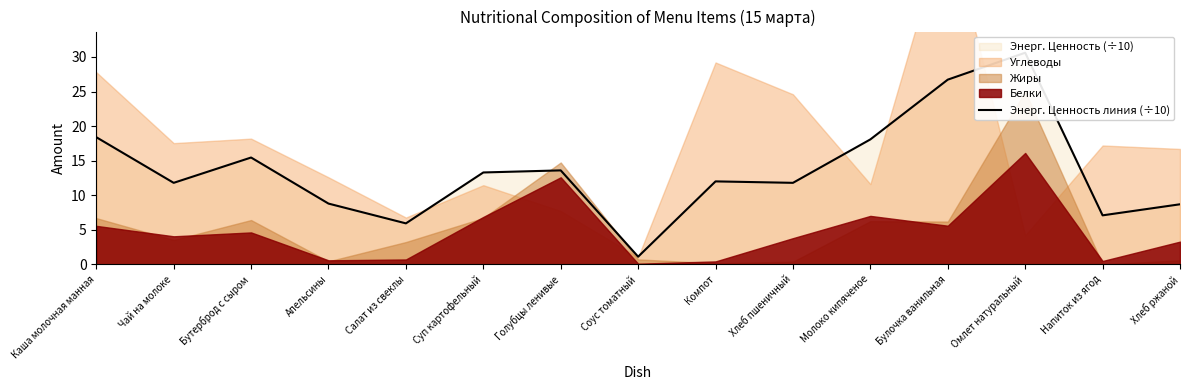

What is the ratio of the value at Каша молочная манная to the value at Компот?

1.5